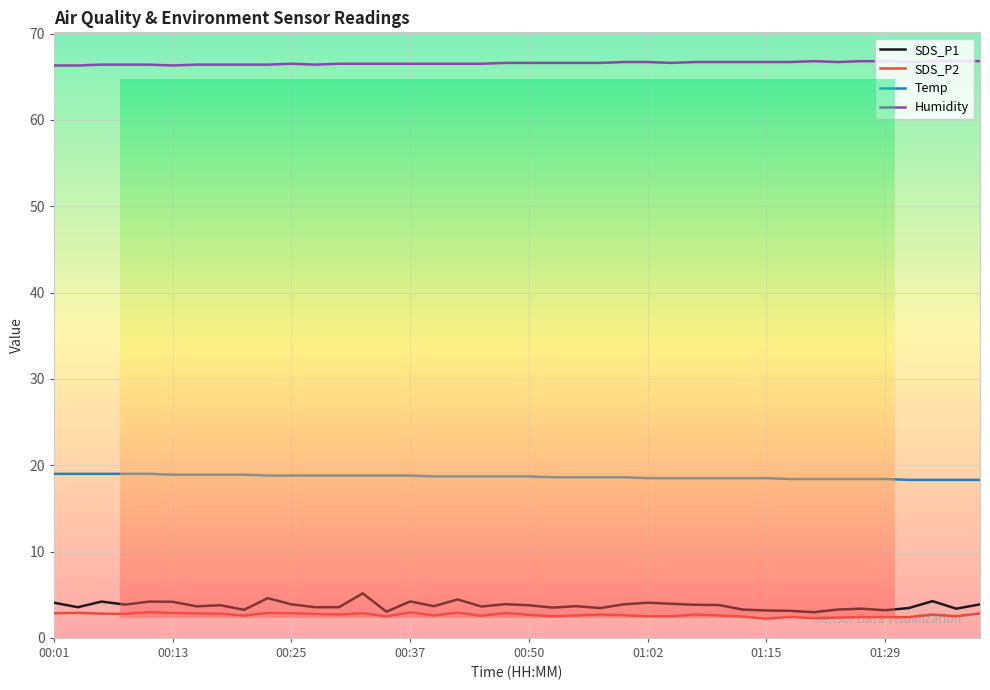

Does the chart display data point markers on the line(s)?

No